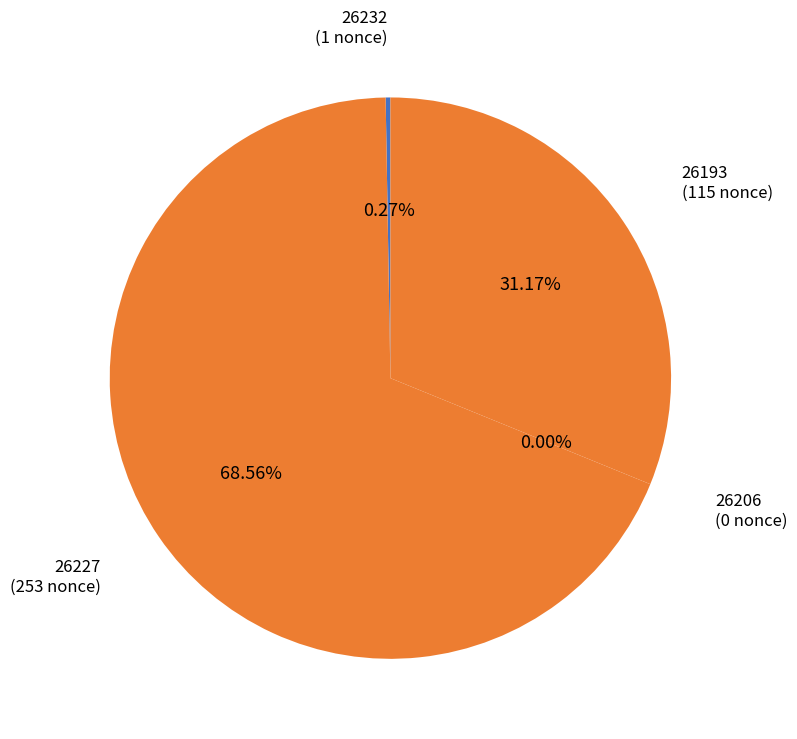

Does any single category account for the majority?

Yes